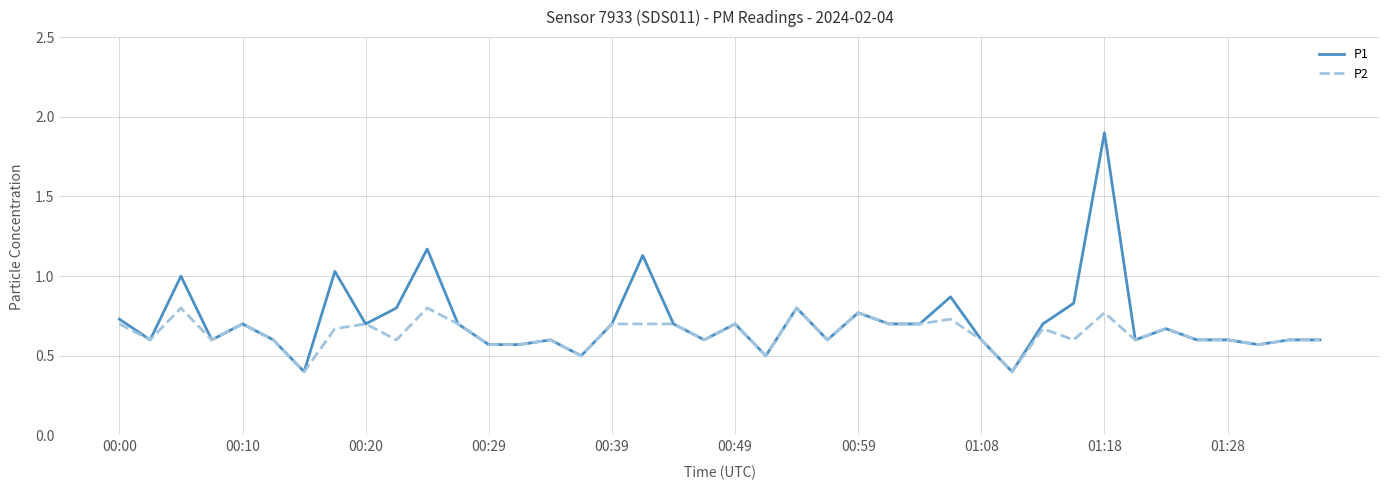

List the series in order of their peak value, highest first.

P1, P2